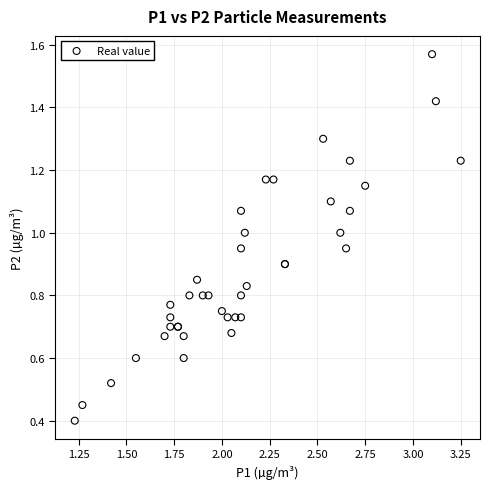

What Y value in the scatter plot is closest to 0?

0.4